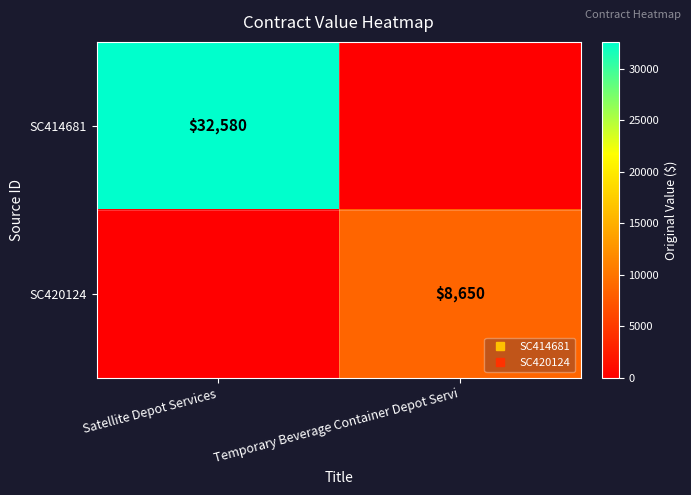

How many SC420124 values are between 0 and 8650?

2